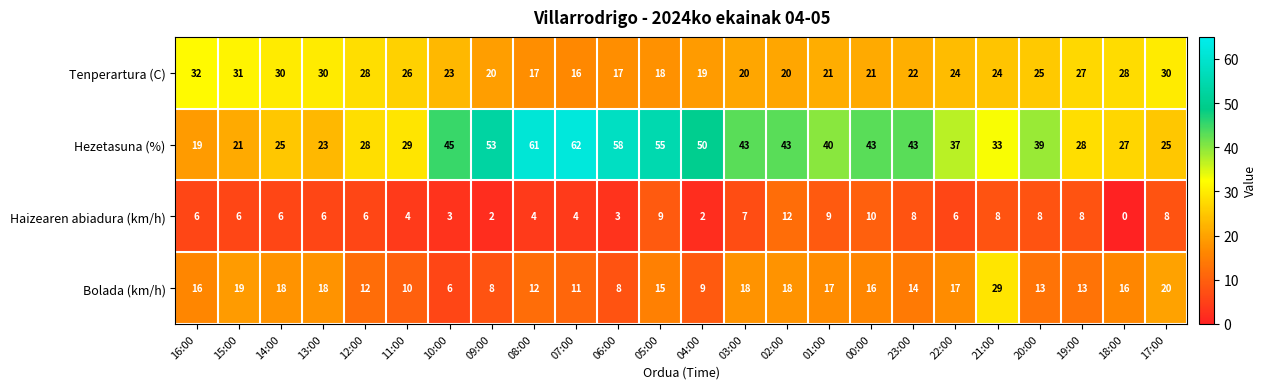

Rank the series by their maximum value, from lowest to highest.

Haizearen abiadura (km/h), Bolada (km/h), Tenperartura (C), Hezetasuna (%)